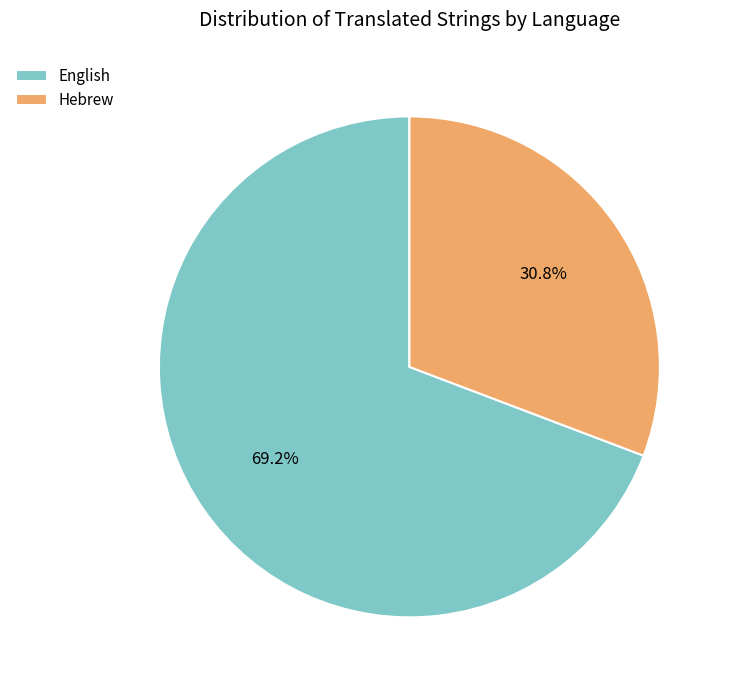

Is there a majority slice in this chart?

Yes